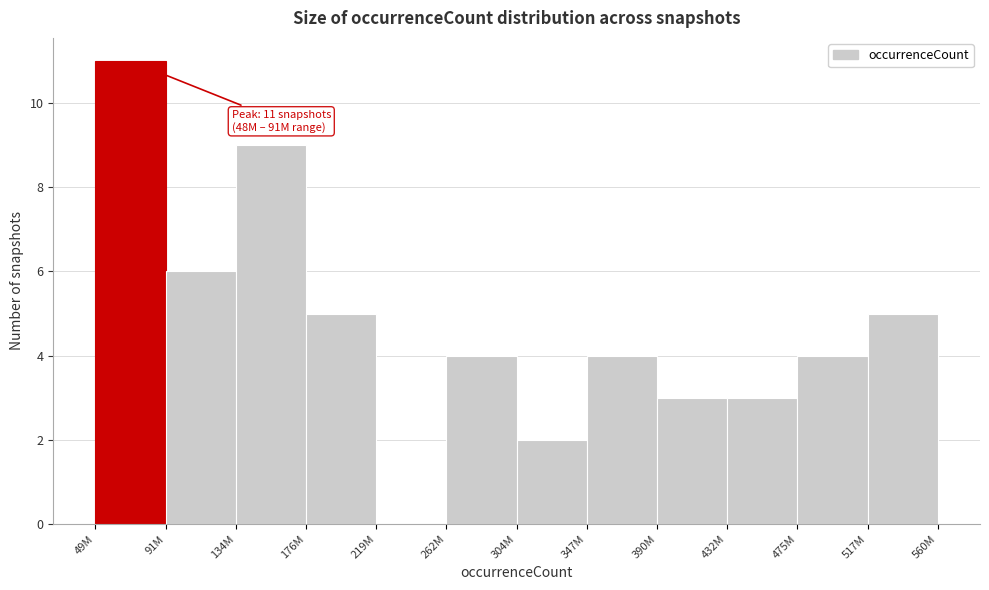

Reading left to right, transcribe all the data shown in this chart.

49M=11	91M=6	134M=9	176M=5	219M=0	262M=4	304M=2	347M=4	390M=3	432M=3	475M=4	517M=5